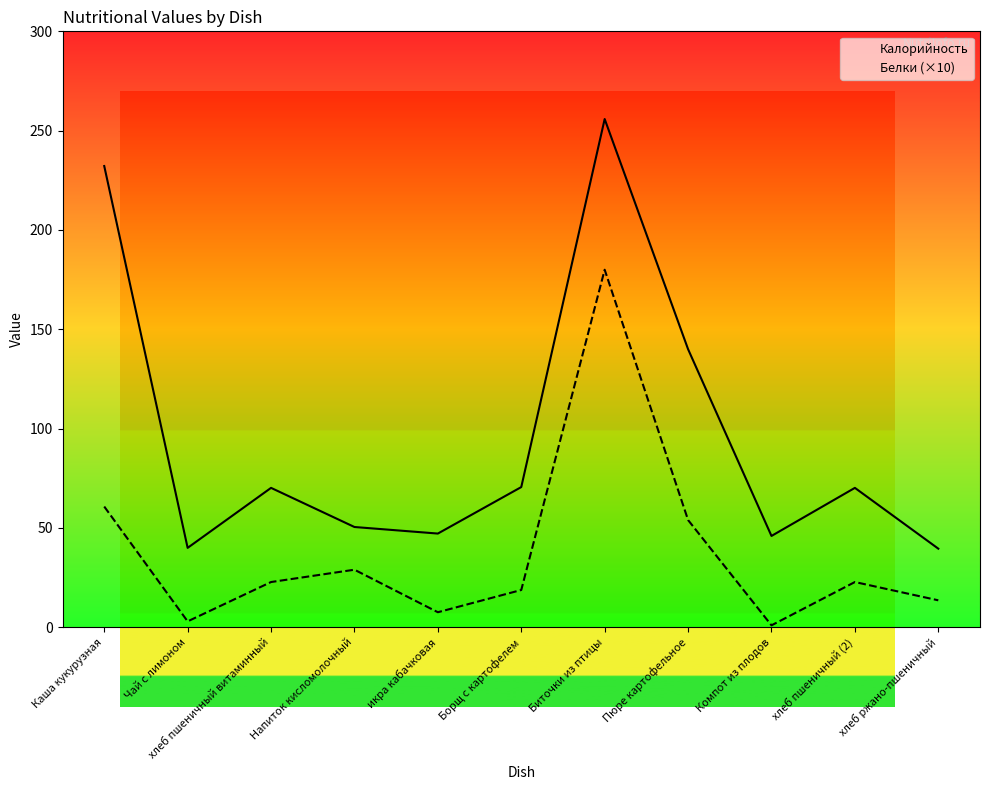

What is the value of the Калорийность point at the 11th from the left?

39.6